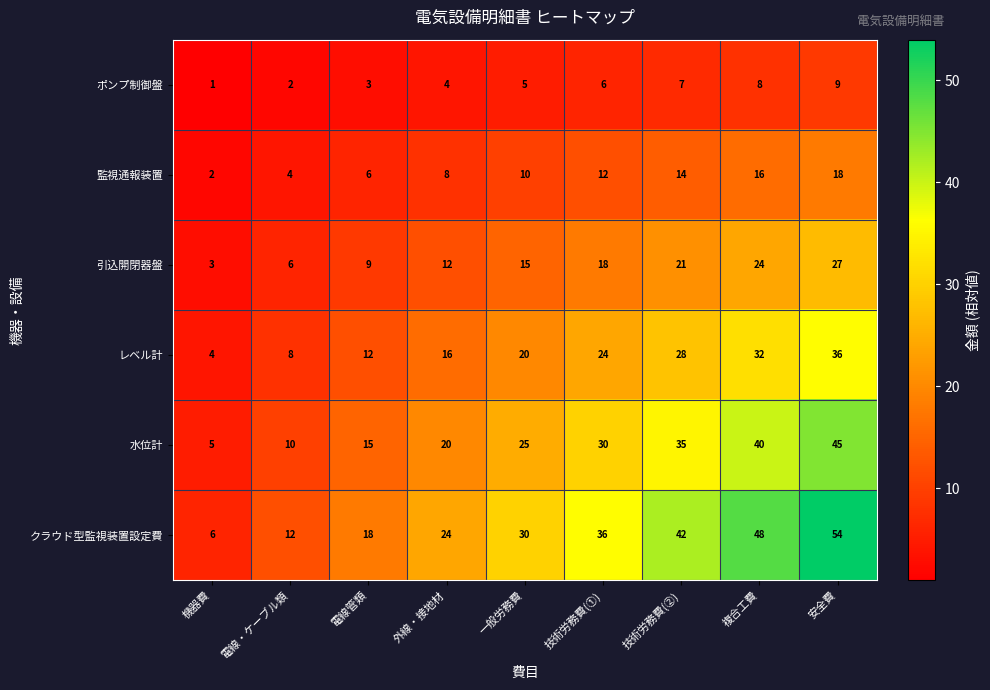

What is the total value across all series at 複合工費?

168